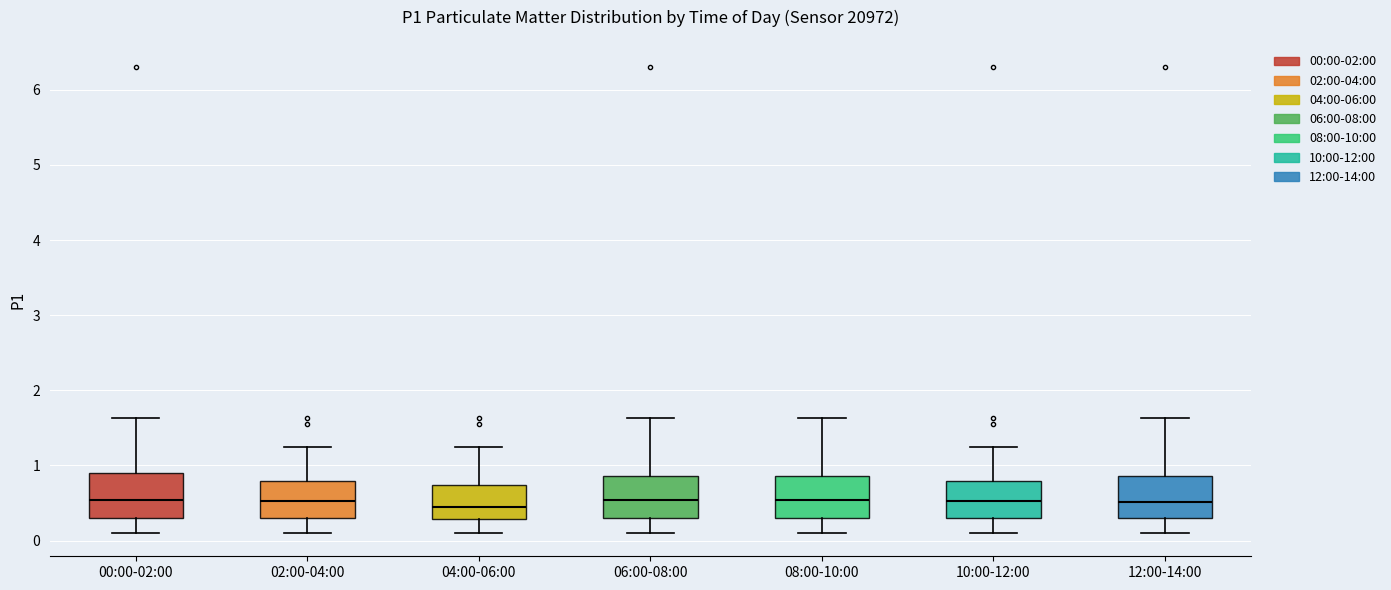

Reading left to right, read every box against the y-axis: the position of its median line, the range the box covers, and the ends of its whiskers. The values are not printed on the chart, so give them approximately, as read against the axis.

00:00-02:00: median 0.5, box 0.3 to 0.9, whiskers 0.1 to 1.6
02:00-04:00: median 0.5, box 0.3 to 0.8, whiskers 0.1 to 1.3
04:00-06:00: median 0.4, box 0.3 to 0.7, whiskers 0.1 to 1.3
06:00-08:00: median 0.5, box 0.3 to 0.9, whiskers 0.1 to 1.6
08:00-10:00: median 0.5, box 0.3 to 0.9, whiskers 0.1 to 1.6
10:00-12:00: median 0.5, box 0.3 to 0.8, whiskers 0.1 to 1.3
12:00-14:00: median 0.5, box 0.3 to 0.9, whiskers 0.1 to 1.6